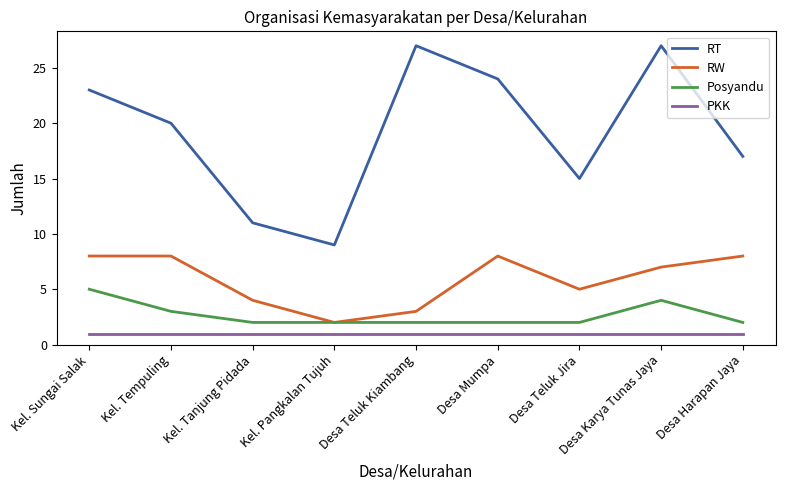

True or false: Posyandu has a value of 2 at Desa Harapan Jaya.

True